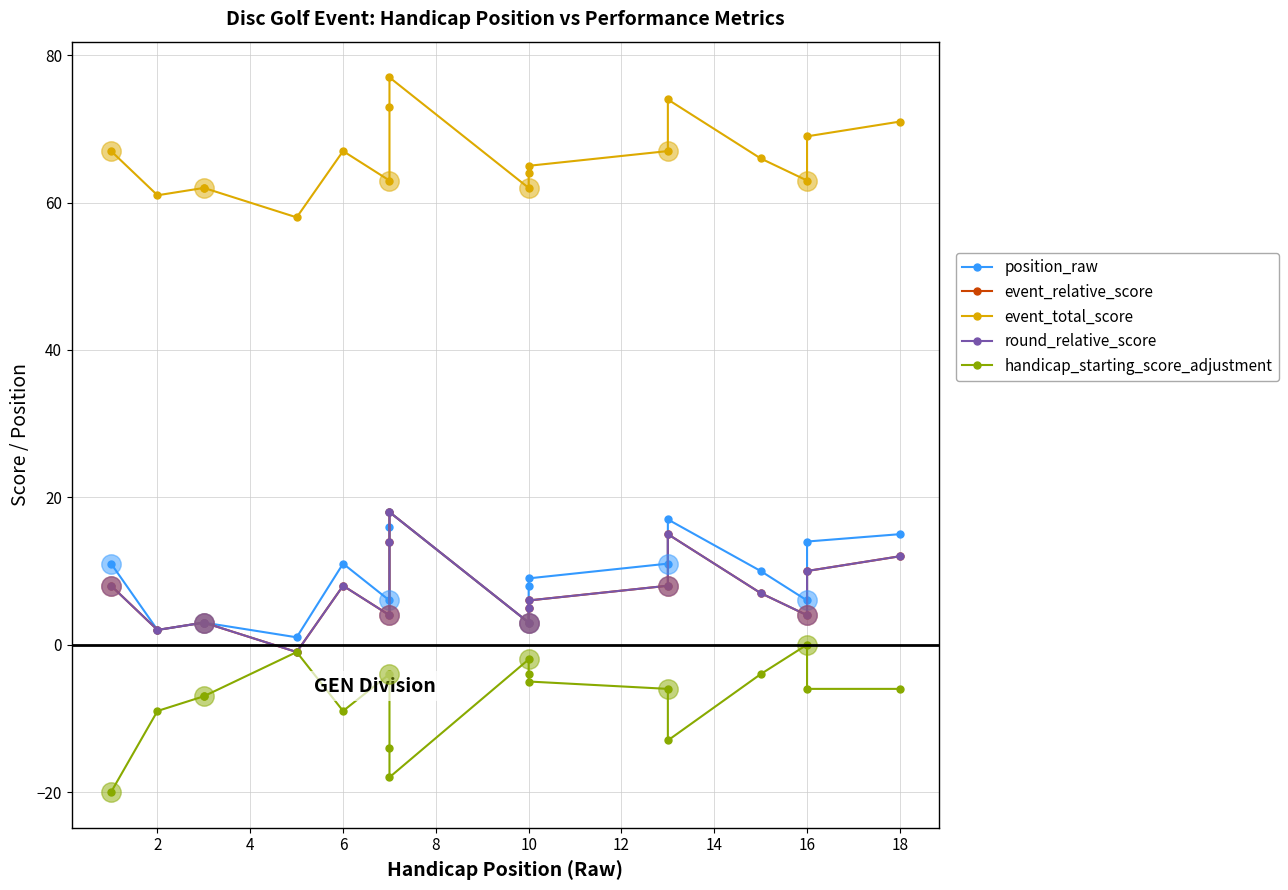

Which series contains the highest Y value?

event_total_score